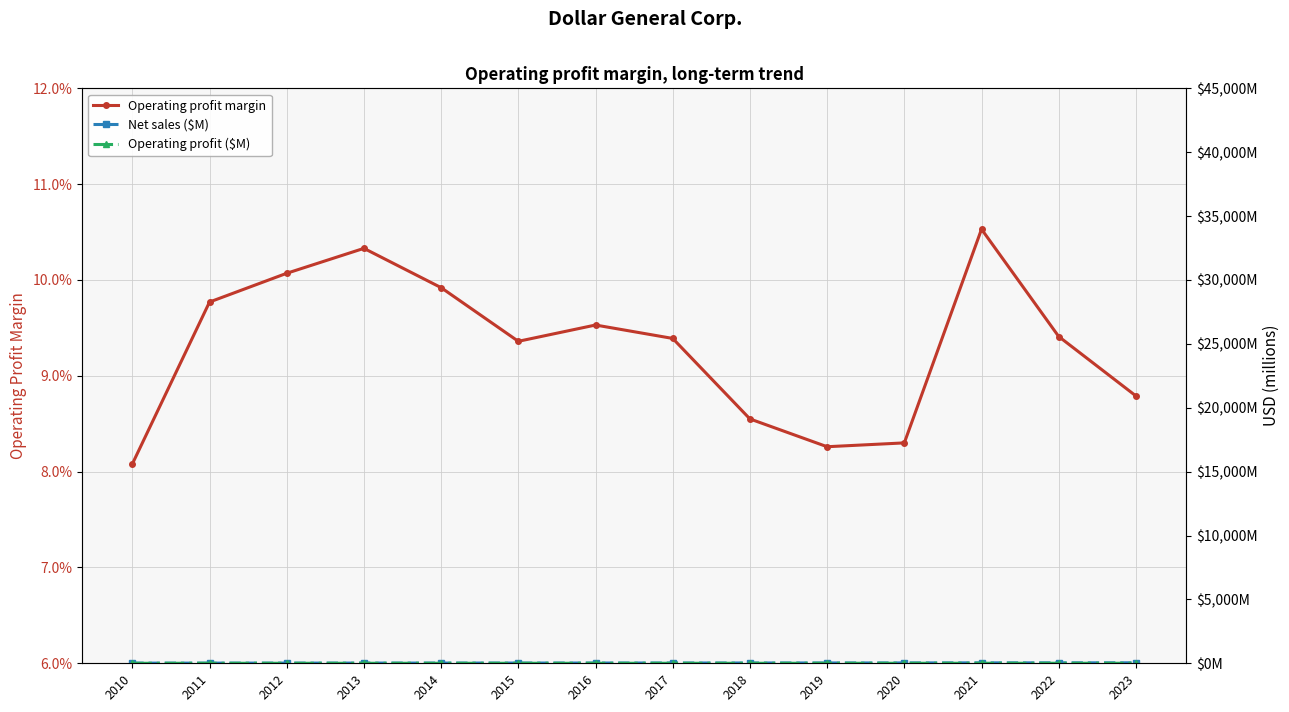

At 2020, list the series in order from smallest to largest.

Operating profit margin, Operating profit ($M), Net sales ($M)